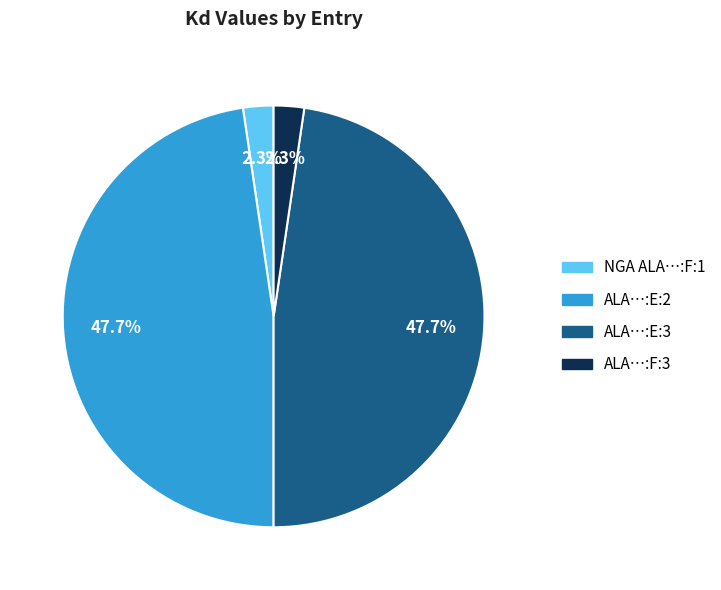

Between ALA…:E:3 and ALA…:F:3, which is larger?

ALA…:E:3